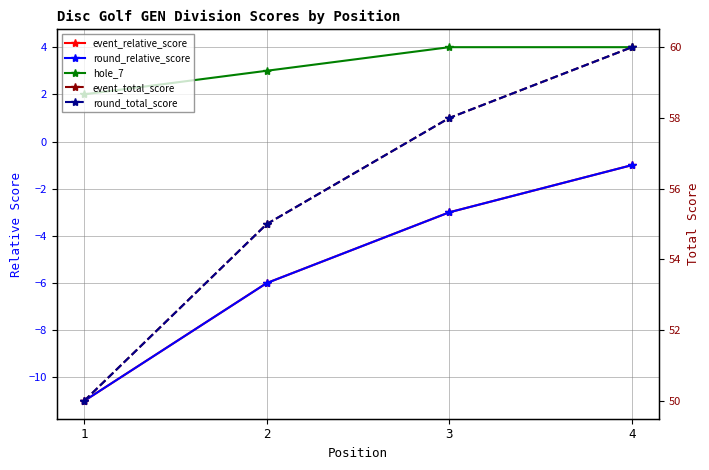

How many event_total_score values are between 55 and 60?

3